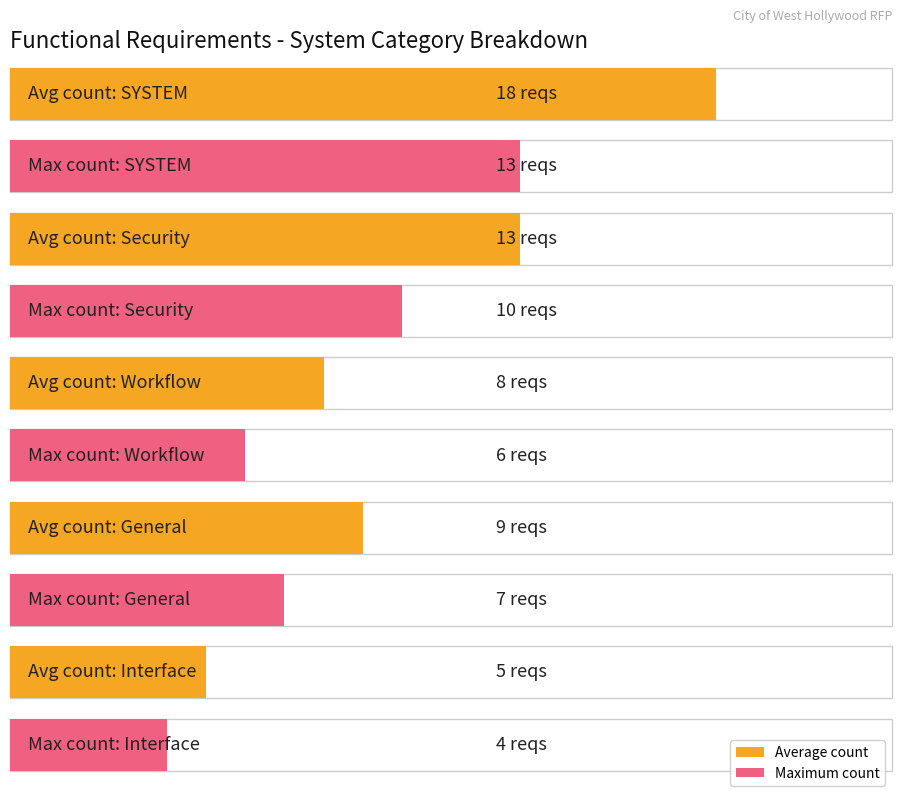

Which category has the lowest value in the General series?

General